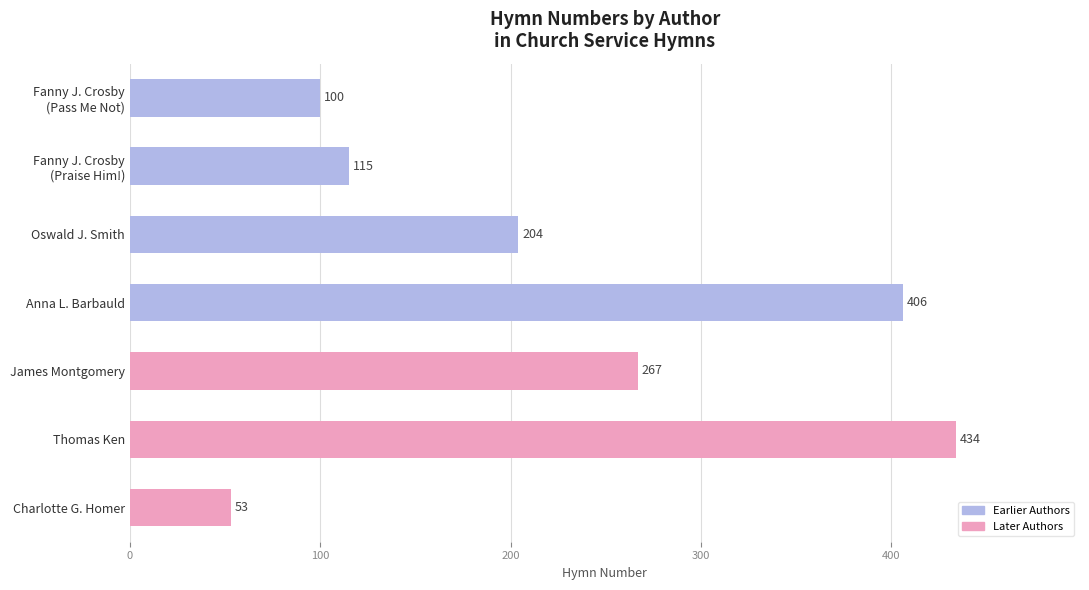

Reading bottom to top, extract all data points from this chart.

53	434	267	406	204	115	100